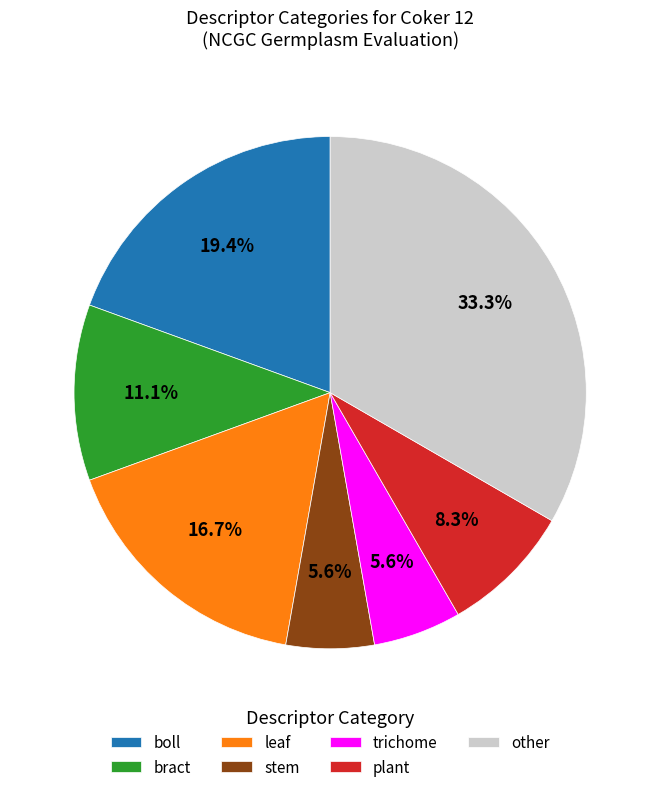

Count the number of slices in the pie.

7